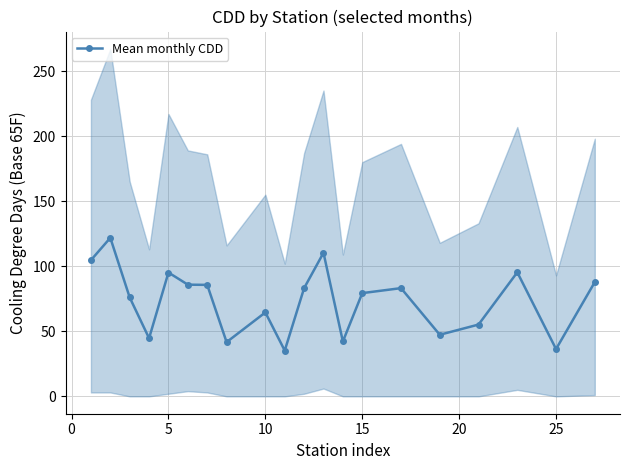

What is the lowest value of the Mean monthly CDD series?

35.2